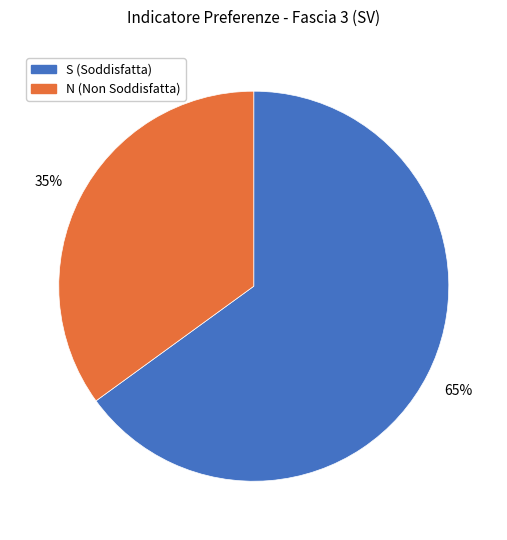

Which category accounts for the majority?

S